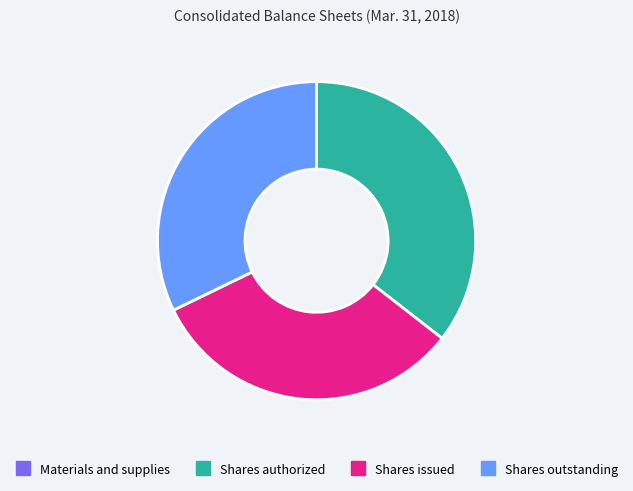

Does Shares authorized represent more than half of the total?

No